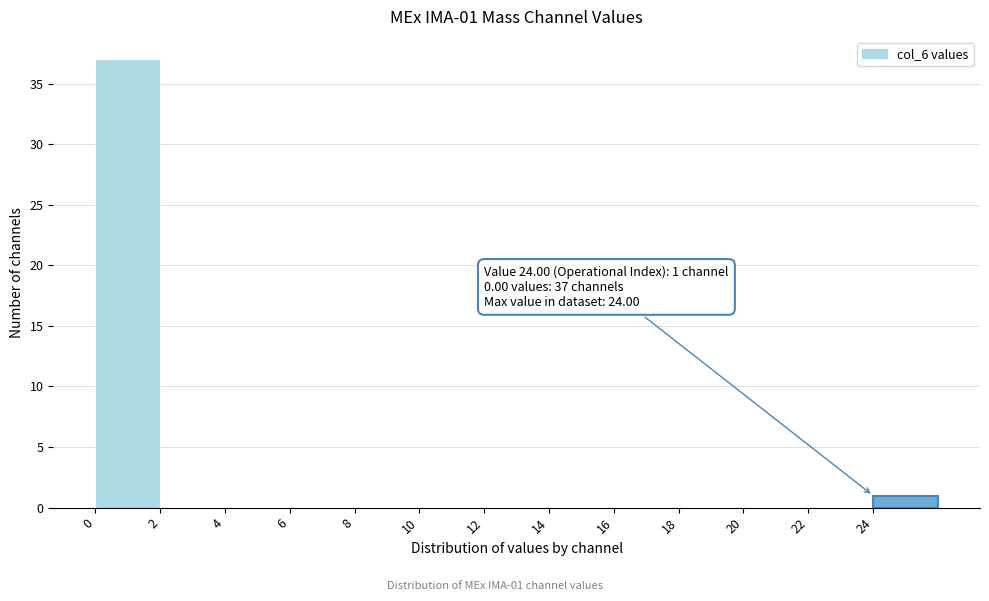

Which range on the x-axis has the tallest bar?

0 to 2